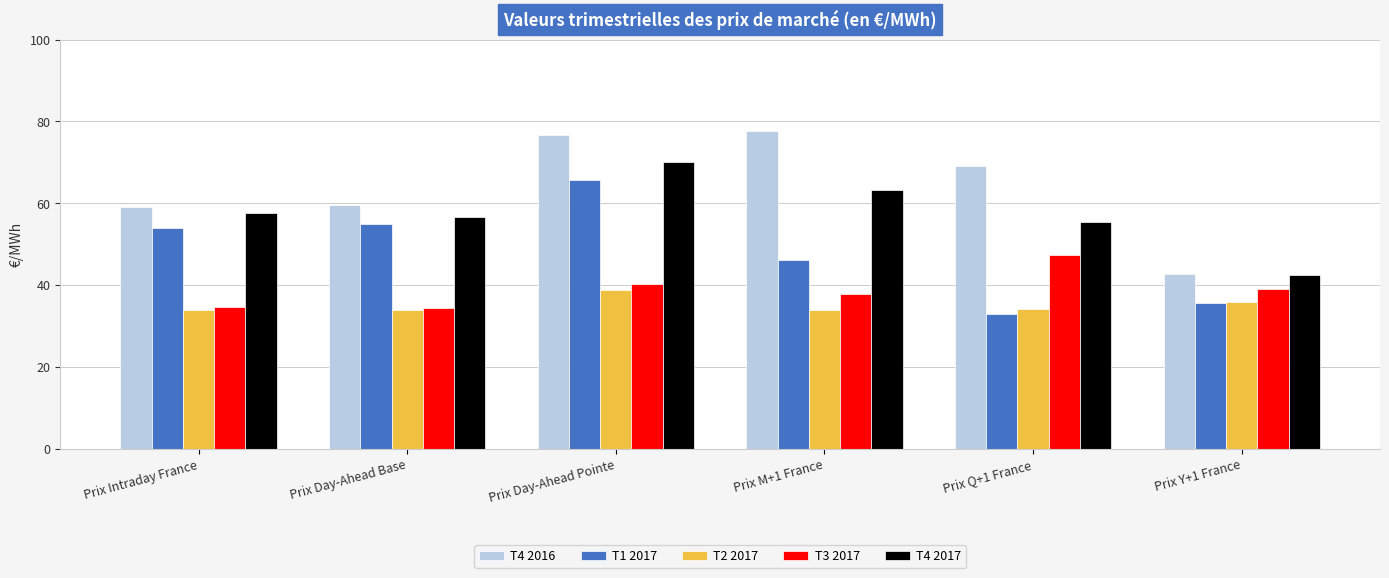

Which series has the largest range (max minus min)?

T4 2016